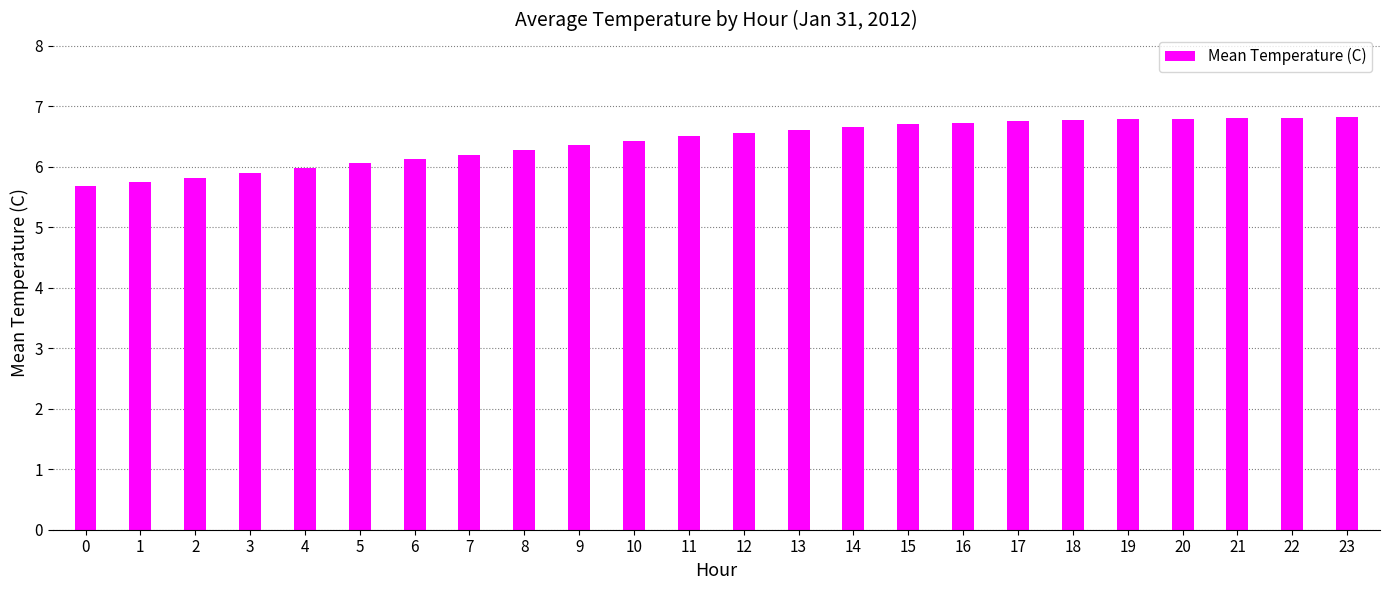

What is the value of the 7th bar from the left?

6.1